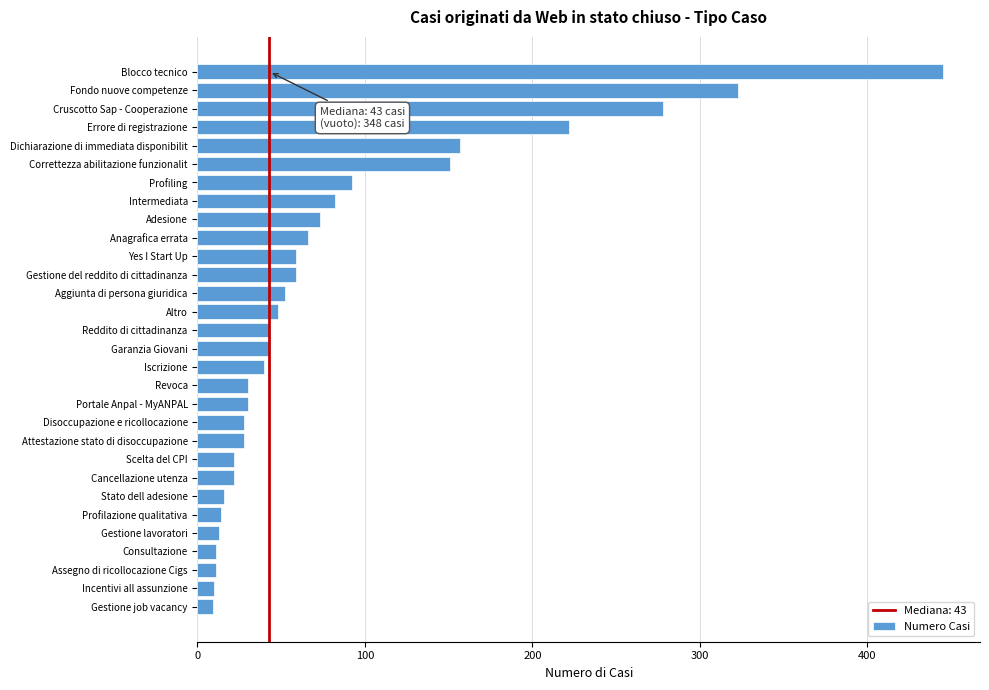

What is the difference between the maximum and minimum values?

436